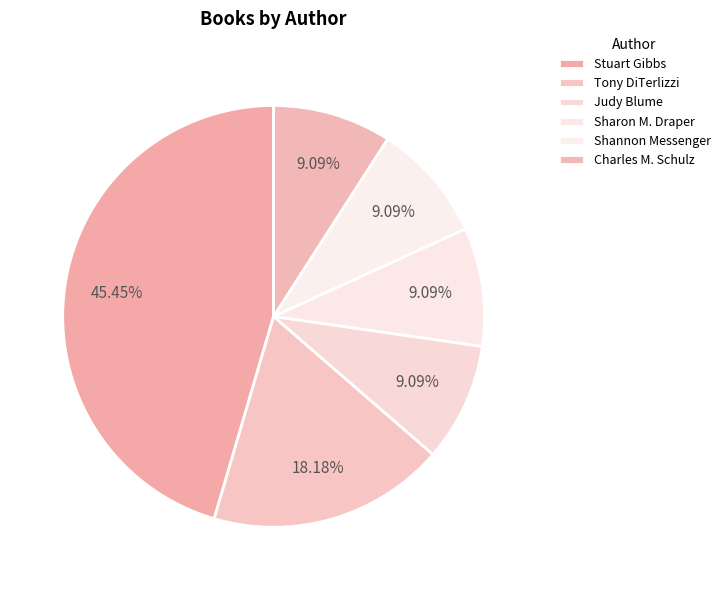

How many segments does this pie chart have?

6